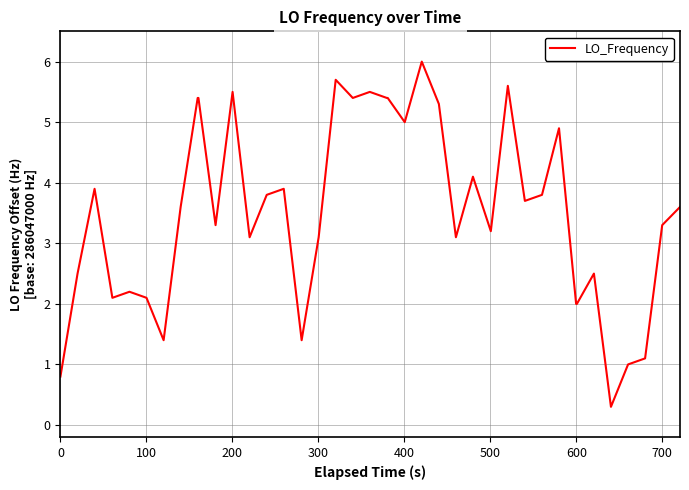

What is the difference between the maximum and minimum values?

5.7